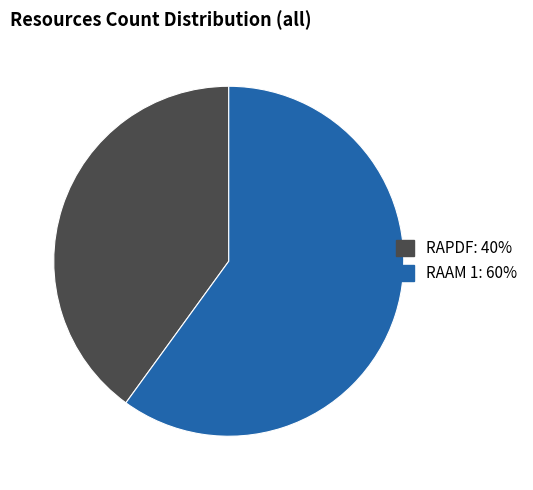

How many segments does this pie chart have?

2